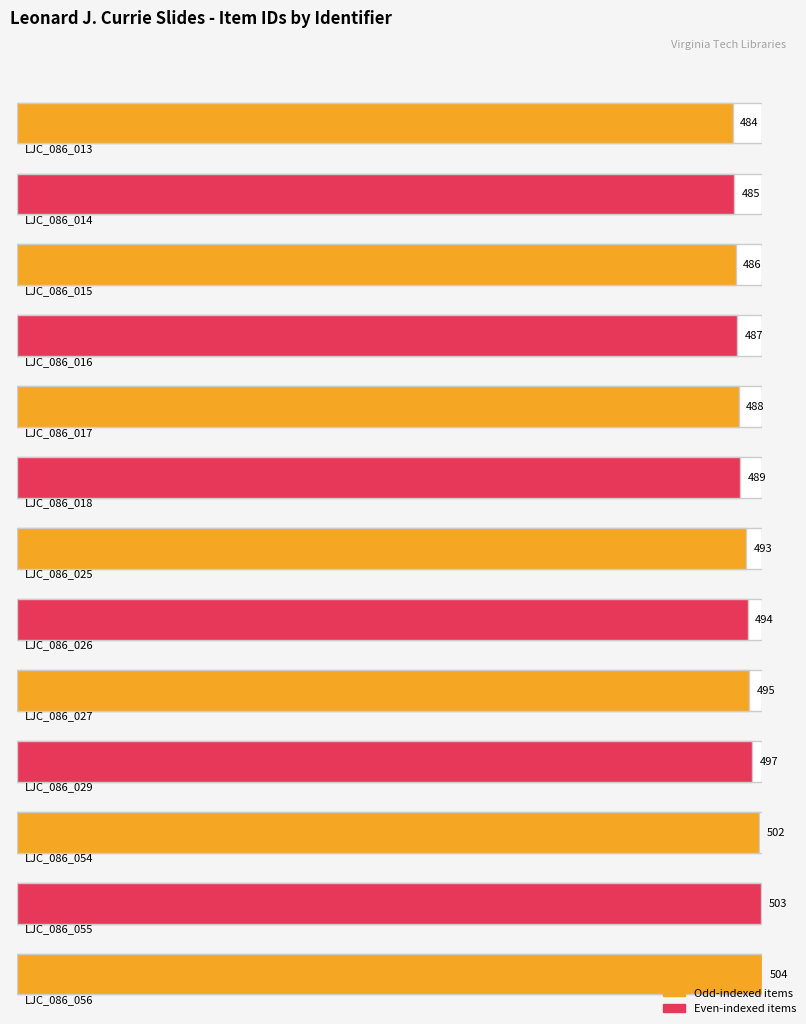

Approximately how many times larger is the value at LJC_086_016 compared to LJC_086_014?

1.0